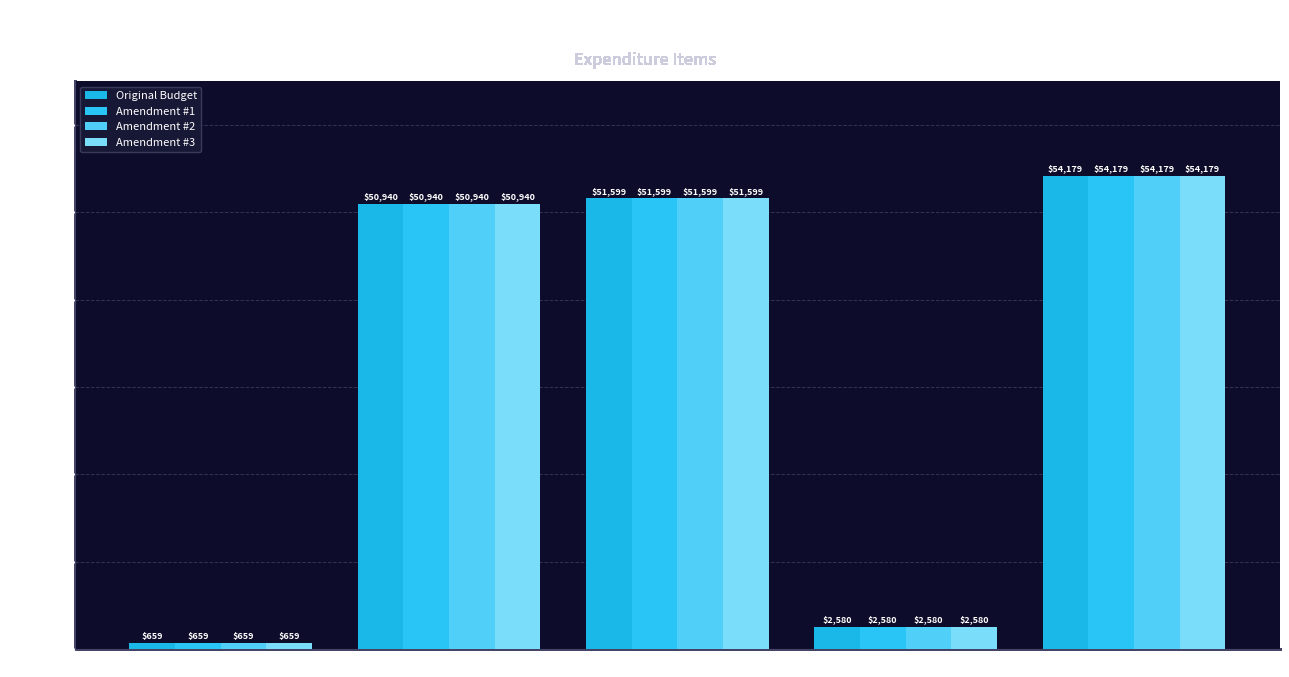

What is the label of the 1st bar from the right?

Total Expenditures